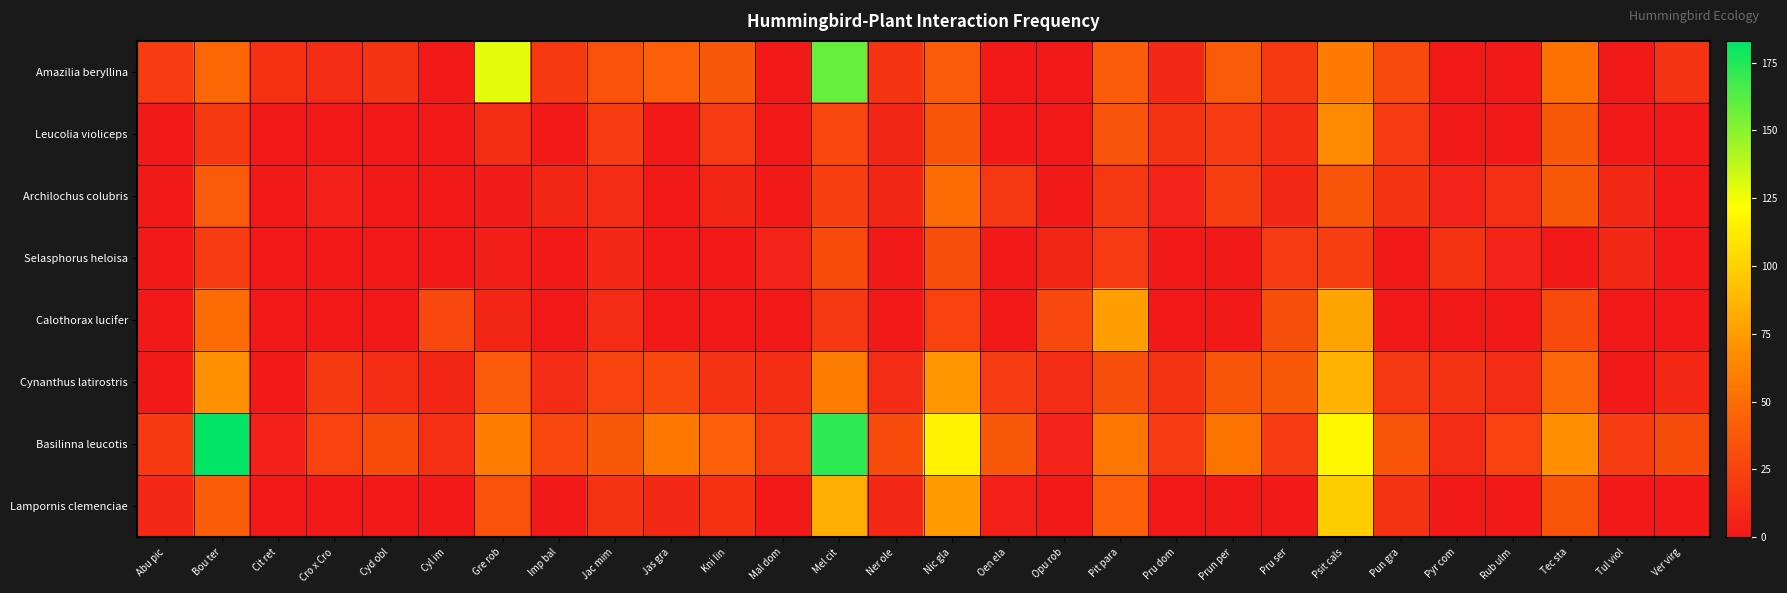

Reading left to right, what are all the values shown in this chart?

Amazilia beryllina: Abu pic=21	Bou ter=47	Cit ret=14	Cro x Cro=11	Cyd obl=17	Cyl im=0	Gre rob=129	Imp bal=19	Jac mim=33	Jas gra=42	Kni lin=37	Mal dom=0	Mel cit=159	Ner ole=17	Nic gla=40	Oen ela=0	Opu rob=0	Pit para=40	Pru dom=10	Prun per=40	Pru ser=19	Psit cals=58	Pun gra=29	Pyr com=0	Rub ulm=0	Tec sta=52	Tul viol=0	Ver virg=15
Leucolia violiceps: Abu pic=0	Bou ter=19	Cit ret=0	Cro x Cro=0	Cyd obl=0	Cyl im=0	Gre rob=12	Imp bal=0	Jac mim=21	Jas gra=0	Kni lin=20	Mal dom=0	Mel cit=28	Ner ole=8	Nic gla=36	Oen ela=0	Opu rob=0	Pit para=34	Pru dom=16	Prun per=20	Pru ser=12	Psit cals=66	Pun gra=20	Pyr com=0	Rub ulm=0	Tec sta=38	Tul viol=0	Ver virg=0
Archilochus colubris: Abu pic=0	Bou ter=39	Cit ret=0	Cro x Cro=5	Cyd obl=0	Cyl im=0	Gre rob=2	Imp bal=8	Jac mim=11	Jas gra=0	Kni lin=8	Mal dom=0	Mel cit=23	Ner ole=8	Nic gla=50	Oen ela=18	Opu rob=0	Pit para=18	Pru dom=6	Prun per=22	Pru ser=9	Psit cals=36	Pun gra=17	Pyr com=6	Rub ulm=13	Tec sta=38	Tul viol=10	Ver virg=0
Selasphorus heloisa: Abu pic=0	Bou ter=21	Cit ret=0	Cro x Cro=0	Cyd obl=0	Cyl im=0	Gre rob=3	Imp bal=0	Jac mim=9	Jas gra=0	Kni lin=0	Mal dom=6	Mel cit=31	Ner ole=0	Nic gla=32	Oen ela=0	Opu rob=8	Pit para=20	Pru dom=0	Prun per=0	Pru ser=20	Psit cals=22	Pun gra=0	Pyr com=16	Rub ulm=6	Tec sta=0	Tul viol=9	Ver virg=0
Calothorax lucifer: Abu pic=0	Bou ter=50	Cit ret=0	Cro x Cro=0	Cyd obl=0	Cyl im=27	Gre rob=8	Imp bal=0	Jac mim=11	Jas gra=0	Kni lin=0	Mal dom=0	Mel cit=18	Ner ole=0	Nic gla=24	Oen ela=0	Opu rob=28	Pit para=76	Pru dom=0	Prun per=0	Pru ser=32	Psit cals=78	Pun gra=0	Pyr com=0	Rub ulm=0	Tec sta=29	Tul viol=0	Ver virg=0
Cynanthus latirostris: Abu pic=0	Bou ter=69	Cit ret=0	Cro x Cro=19	Cyd obl=12	Cyl im=8	Gre rob=39	Imp bal=11	Jac mim=26	Jas gra=28	Kni lin=15	Mal dom=12	Mel cit=59	Ner ole=11	Nic gla=72	Oen ela=21	Opu rob=11	Pit para=32	Pru dom=16	Prun per=36	Pru ser=38	Psit cals=86	Pun gra=18	Pyr com=15	Rub ulm=11	Tec sta=46	Tul viol=0	Ver virg=9
Basilinna leucotis: Abu pic=19	Bou ter=183	Cit ret=5	Cro x Cro=24	Cyd obl=31	Cyl im=13	Gre rob=59	Imp bal=28	Jac mim=38	Jas gra=57	Kni lin=42	Mal dom=20	Mel cit=172	Ner ole=31	Nic gla=116	Oen ela=38	Opu rob=6	Pit para=56	Pru dom=20	Prun per=54	Pru ser=21	Psit cals=118	Pun gra=35	Pyr com=11	Rub ulm=25	Tec sta=68	Tul viol=21	Ver virg=31
Lampornis clemenciae: Abu pic=9	Bou ter=41	Cit ret=0	Cro x Cro=0	Cyd obl=0	Cyl im=0	Gre rob=33	Imp bal=0	Jac mim=15	Jas gra=10	Kni lin=14	Mal dom=0	Mel cit=83	Ner ole=9	Nic gla=74	Oen ela=4	Opu rob=0	Pit para=42	Pru dom=0	Prun per=0	Pru ser=0	Psit cals=98	Pun gra=15	Pyr com=0	Rub ulm=0	Tec sta=35	Tul viol=0	Ver virg=0